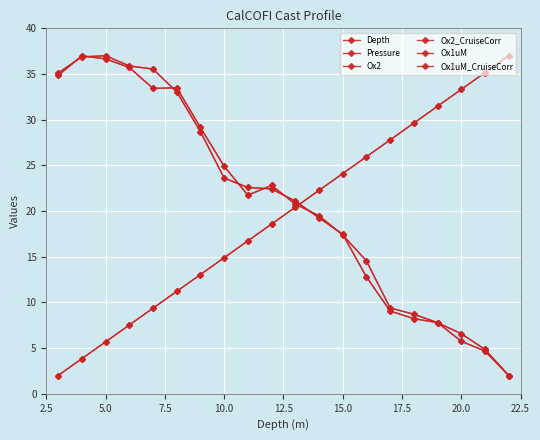

Which series ends up on top after the final intersection of Ox2 and Ox2_CruiseCorr?

Ox2_CruiseCorr